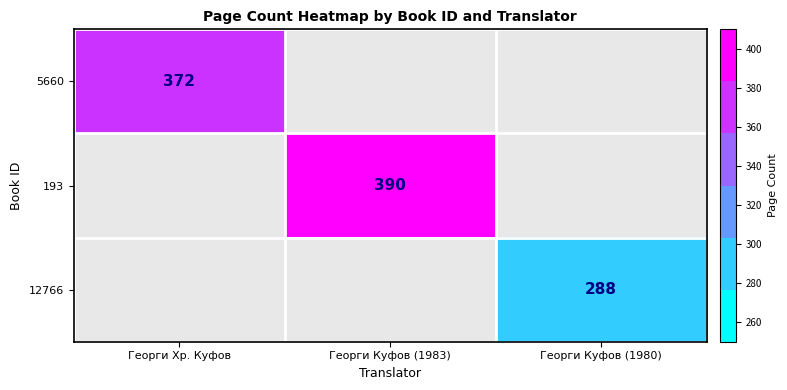

How many distinct data groups are displayed?

3